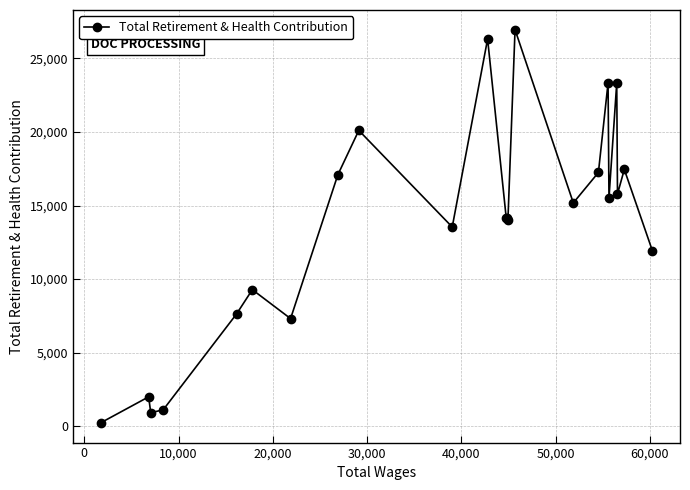

What is the greatest value displayed?

26948